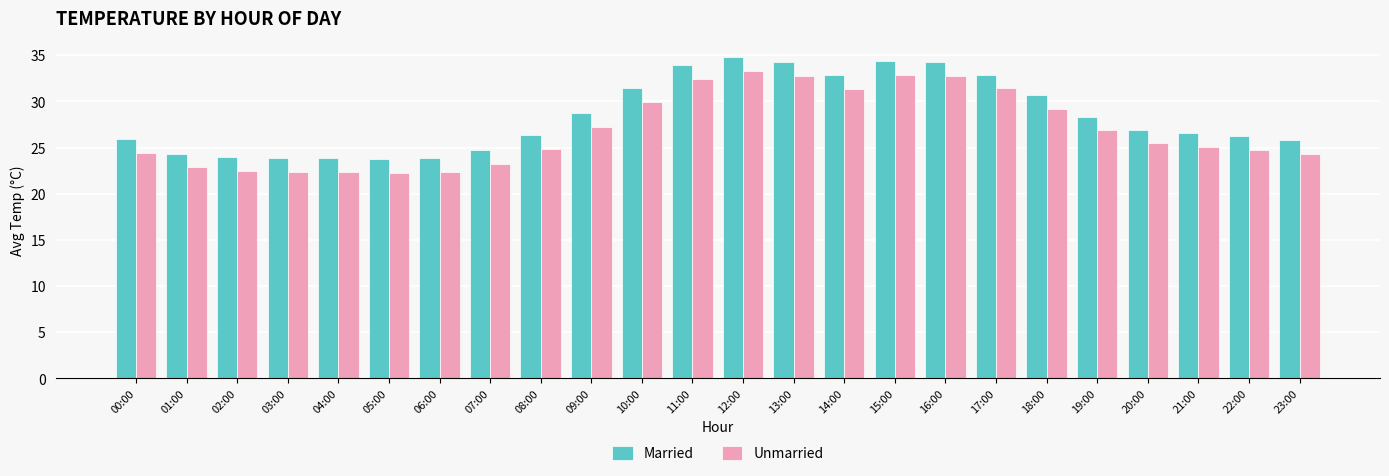

How many series are shown in this chart?

2